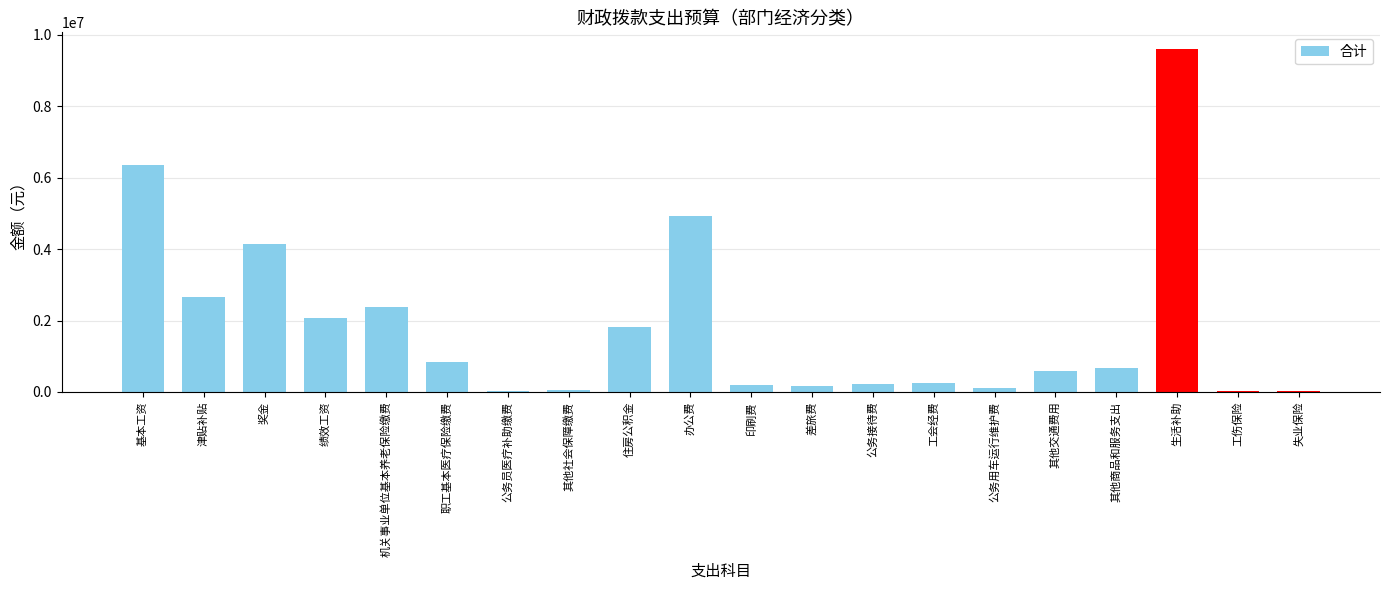

At which label is the value closest to 4807223?

办公费